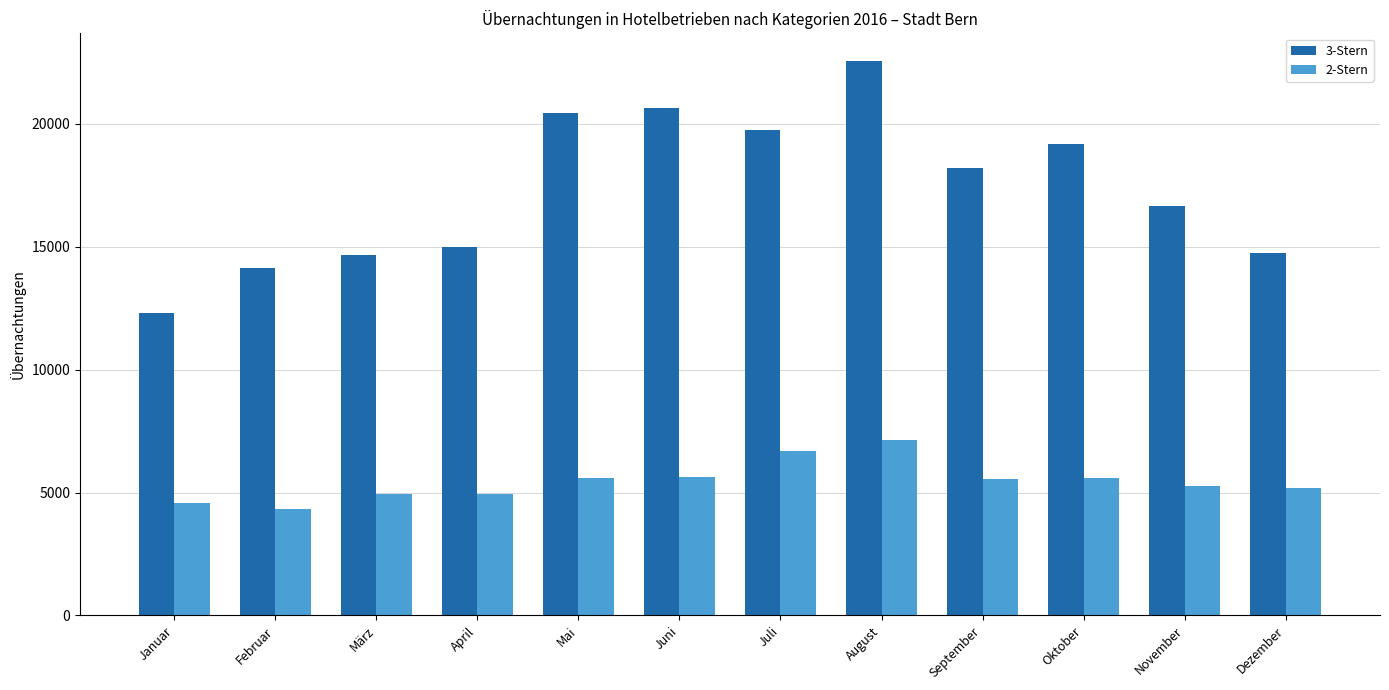

What is the total value across all series at November?

21898